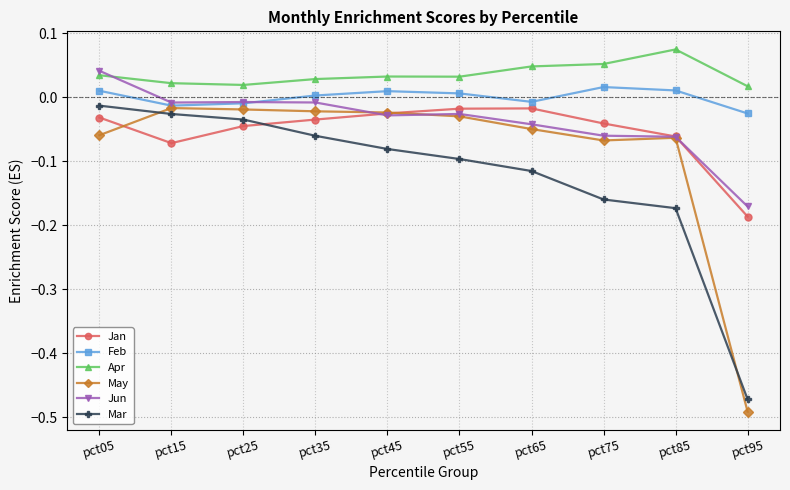

True or false: Jan has a value of -0.1 at pct15.

True